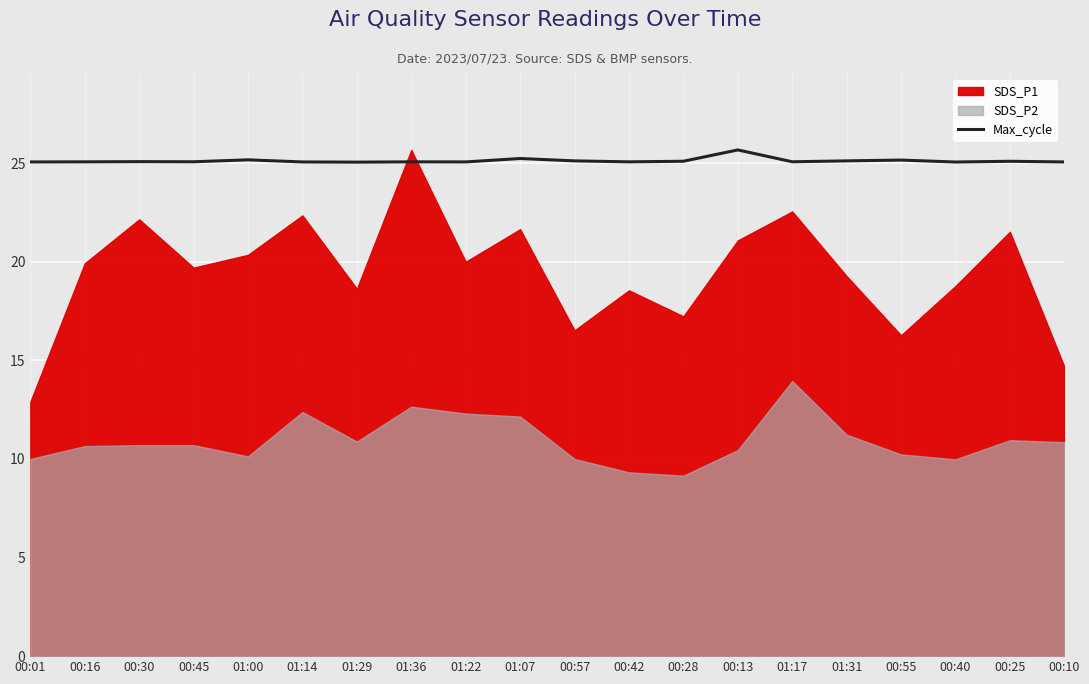

Between 00:16 and 01:29, which is larger?

00:16